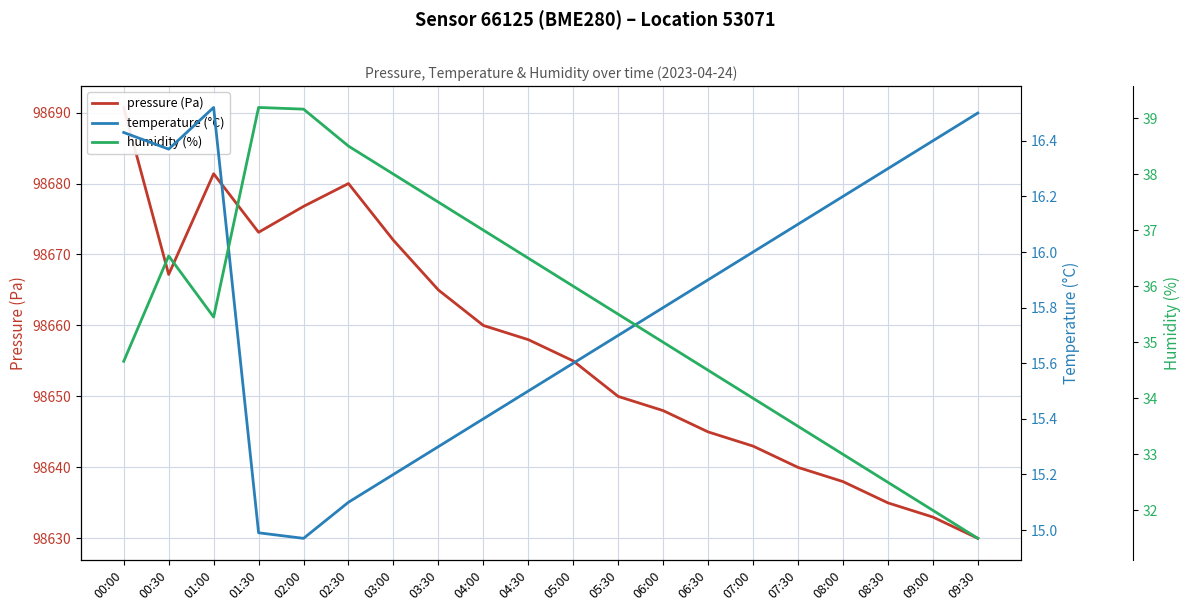

Reading left to right, transcribe all the data shown in this chart.

pressure (Pa): 98690.7	98667.2	98681.4	98673.1	98676.8	98680.0	98672.0	98665.0	98660.0	98658.0	98655.0	98650.0	98648.0	98645.0	98643.0	98640.0	98638.0	98635.0	98633.0	98630.0
temperature (°C): 16.4	16.4	16.5	15.0	15.0	15.1	15.2	15.3	15.4	15.5	15.6	15.7	15.8	15.9	16.0	16.1	16.2	16.3	16.4	16.5
humidity (%): 34.7	36.5	35.5	39.2	39.2	38.5	38.0	37.5	37.0	36.5	36.0	35.5	35.0	34.5	34.0	33.5	33.0	32.5	32.0	31.5